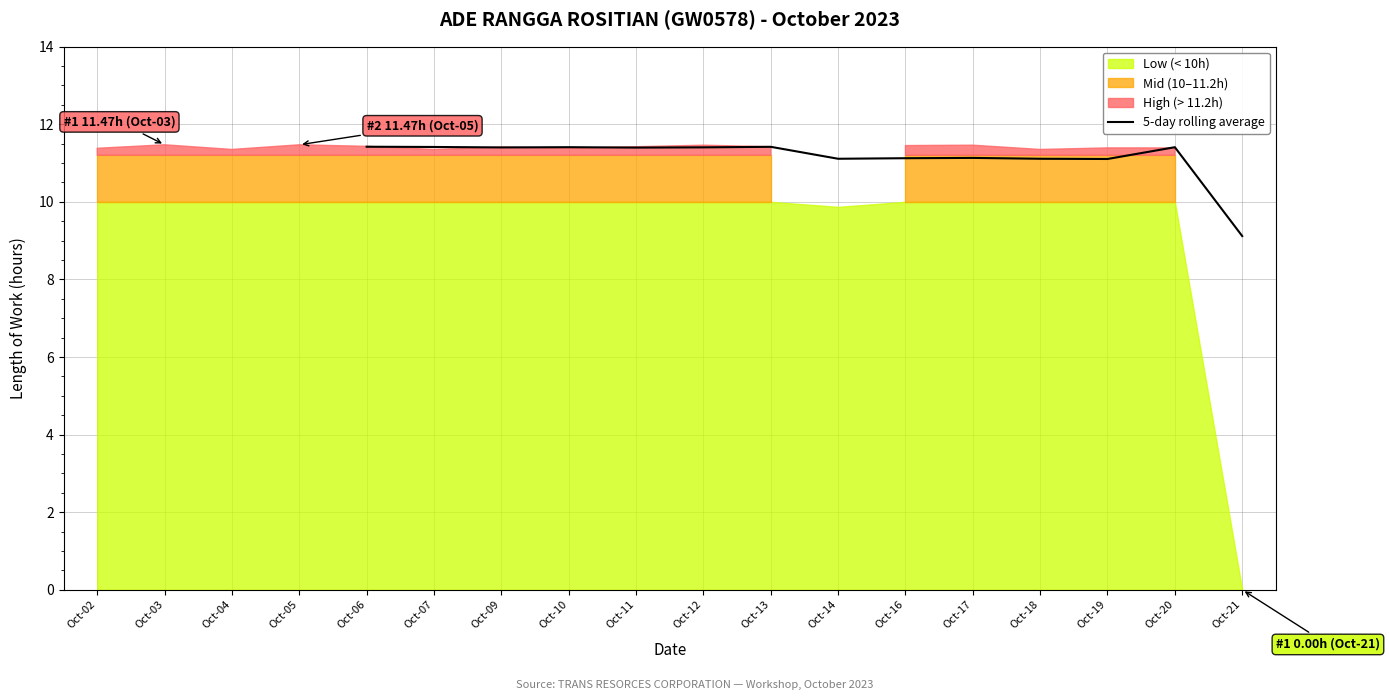

What is the maximum value for 5-day rolling average?

11.4